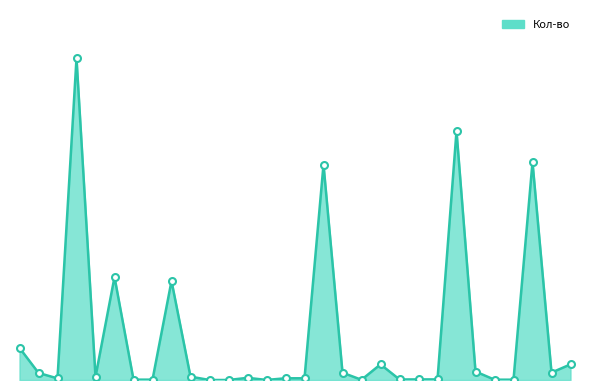

Is this an area chart (filled region under the line)?

Yes